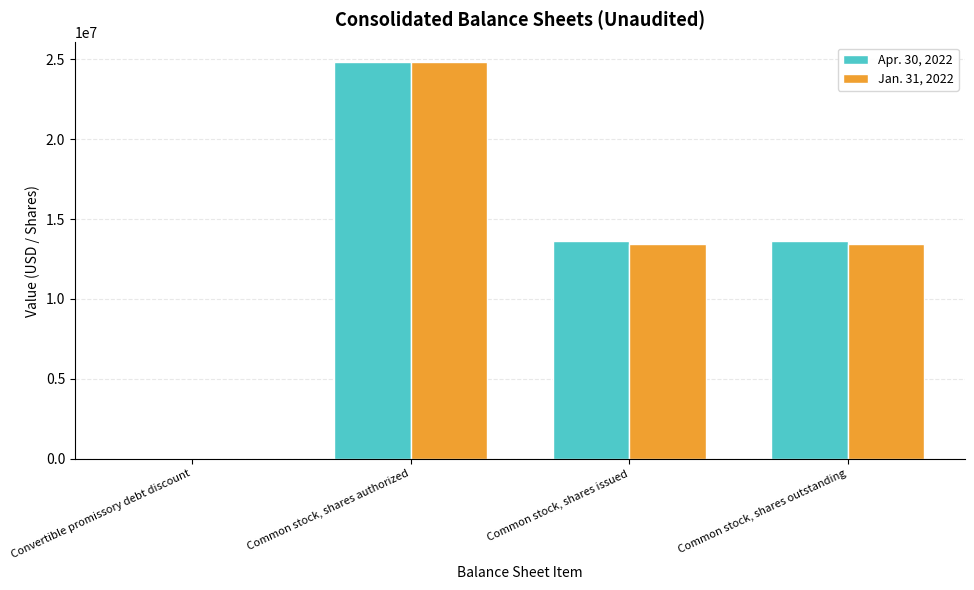

Is the value of Apr. 30, 2022 at Common stock, shares issued greater than the value of Jan. 31, 2022 at Common stock, shares authorized?

No